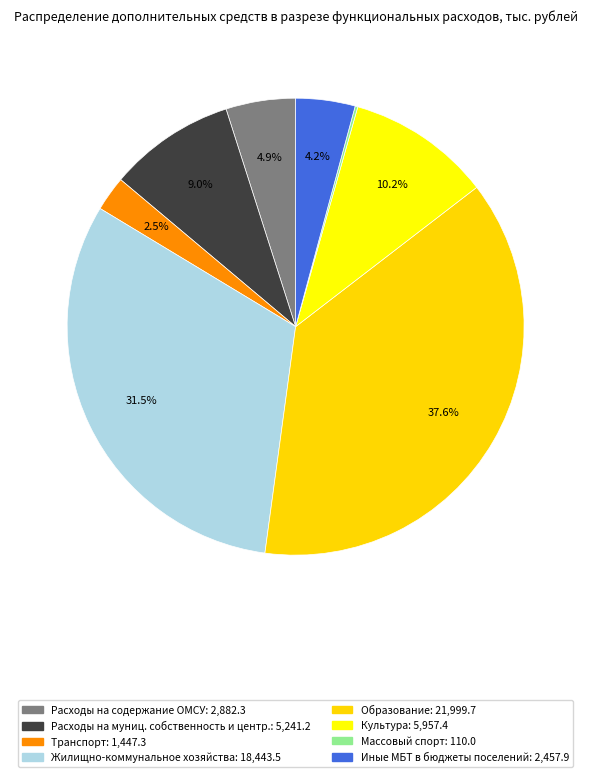

Combined, what portion of the pie is Расходы на содержание ОМСУ and Массовый спорт?

5.1%